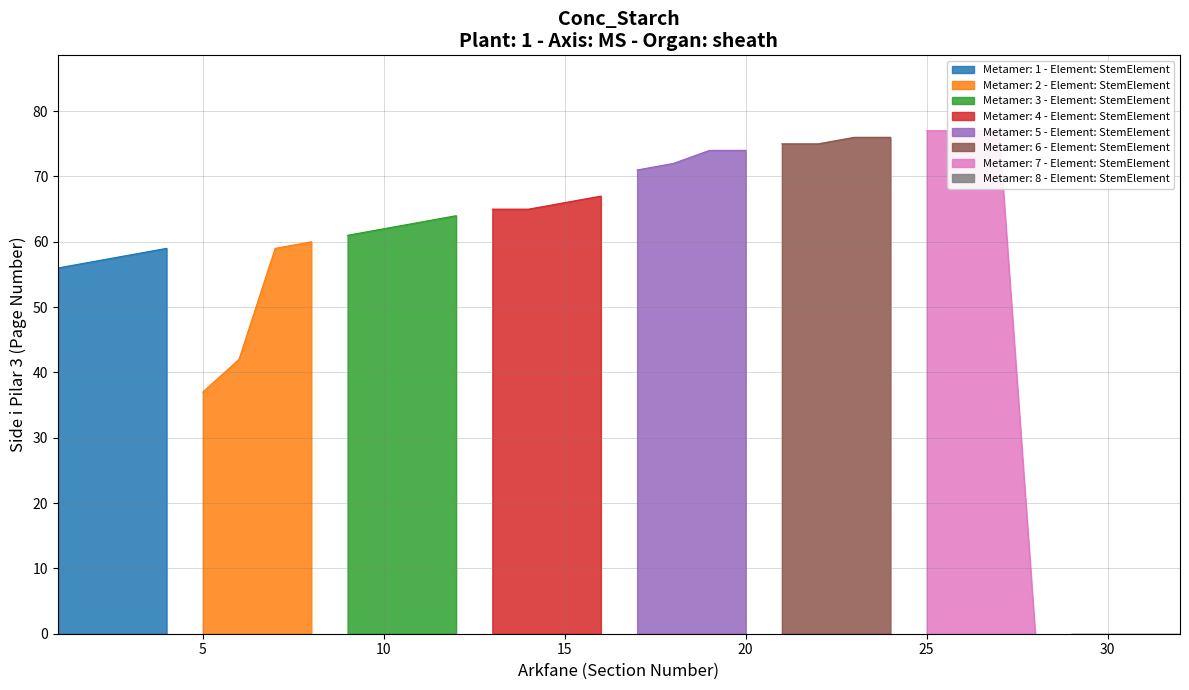

What is the difference between the maximum and minimum values?

77